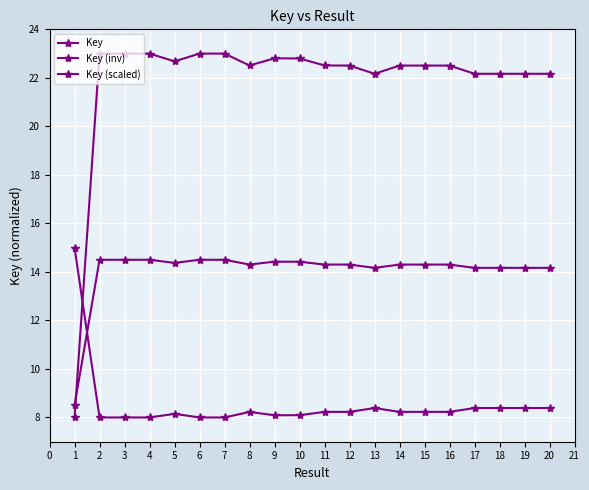

How many series are shown in this chart?

3